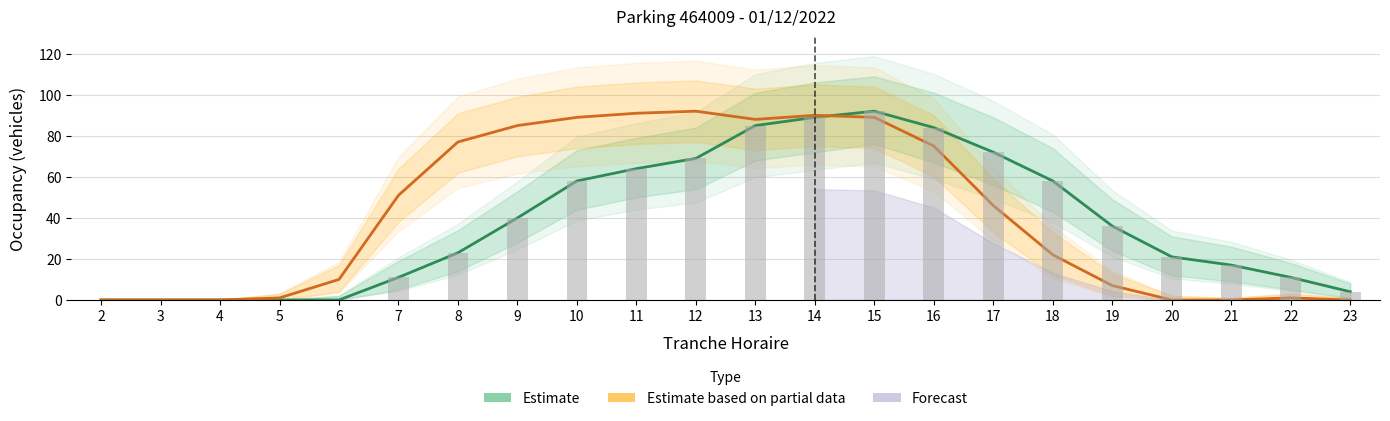

What is the difference between the maximum and minimum values in the NB_HORAIRE (Estimate) series?

92